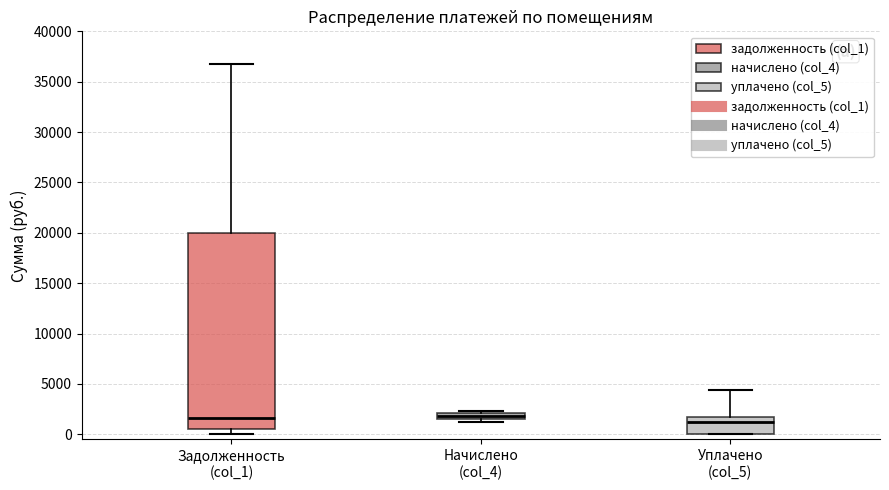

Where does the upper whisker of the box for Задолженность (col_1) end on the y-axis? The values are not printed on the chart, so give them approximately, as read against the axis.

37000